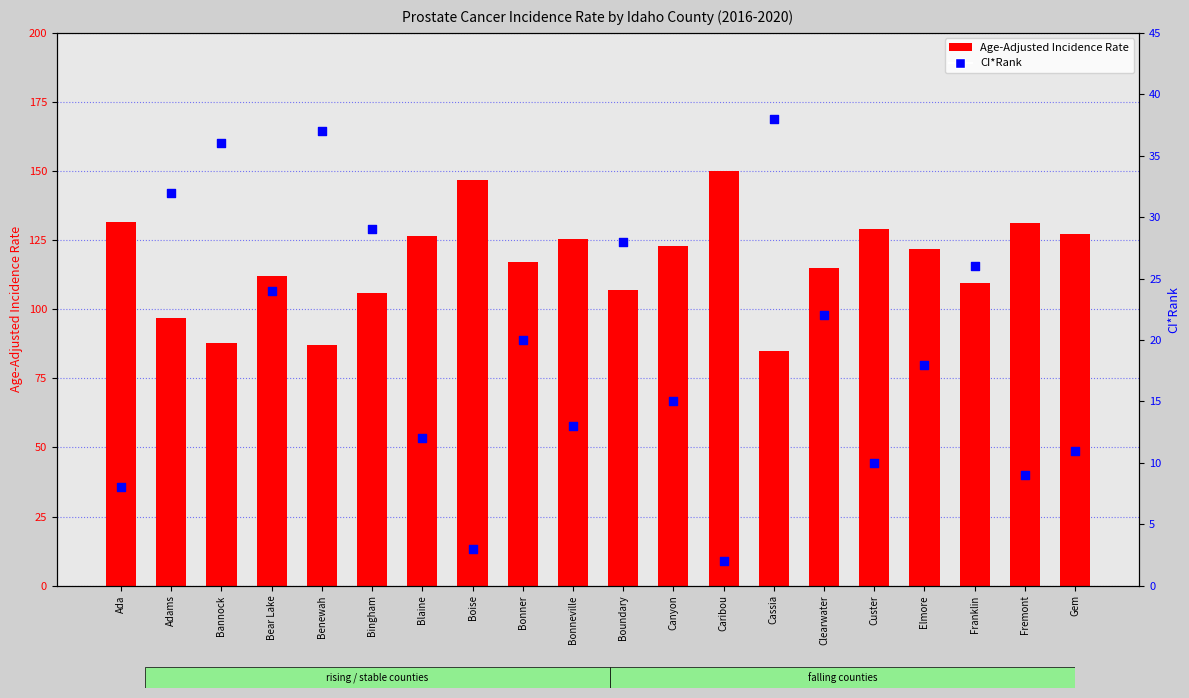

Which series has the widest spread of Y values?

Age-Adjusted Rate